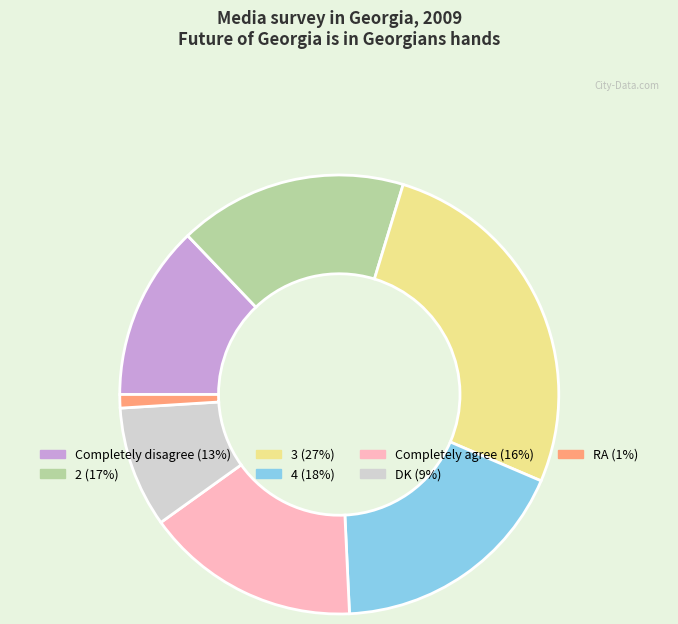

What is the ratio of the value at 2 to the value at Completely disagree?

1.3